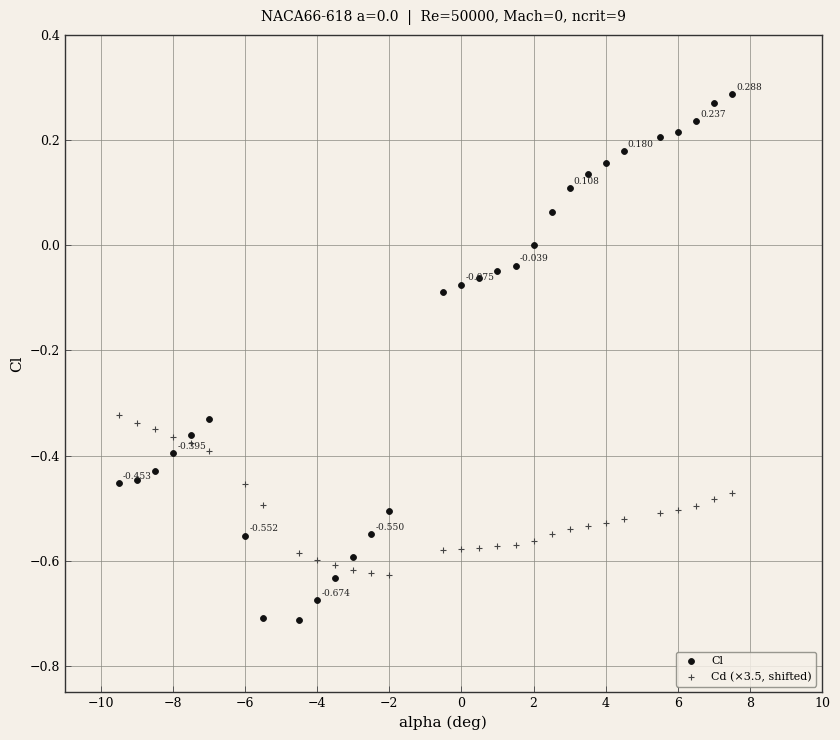

Which series reaches the maximum Y coordinate?

Cl